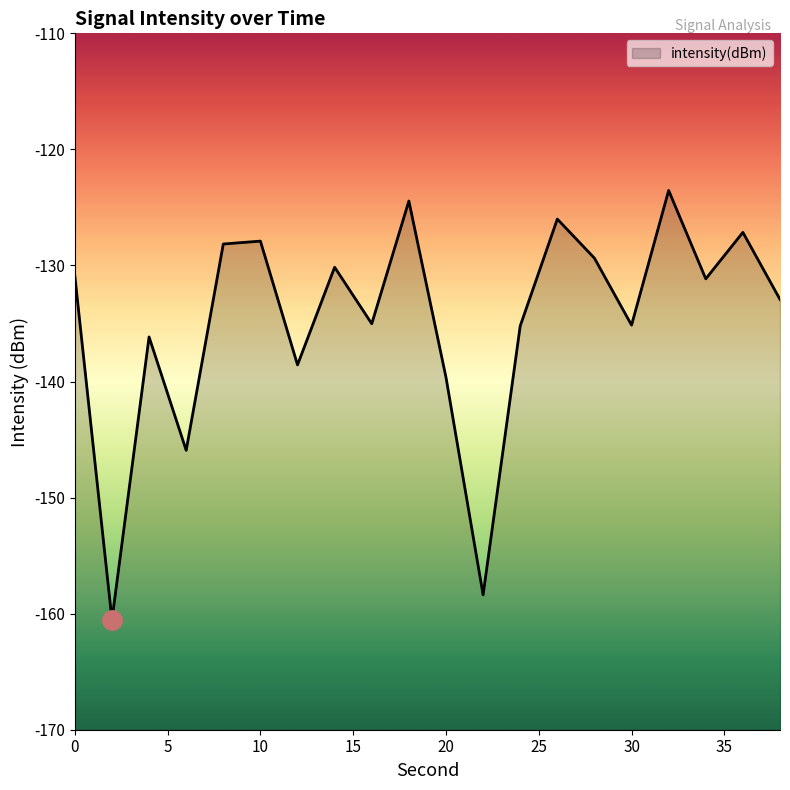

How many values are below -131?

11